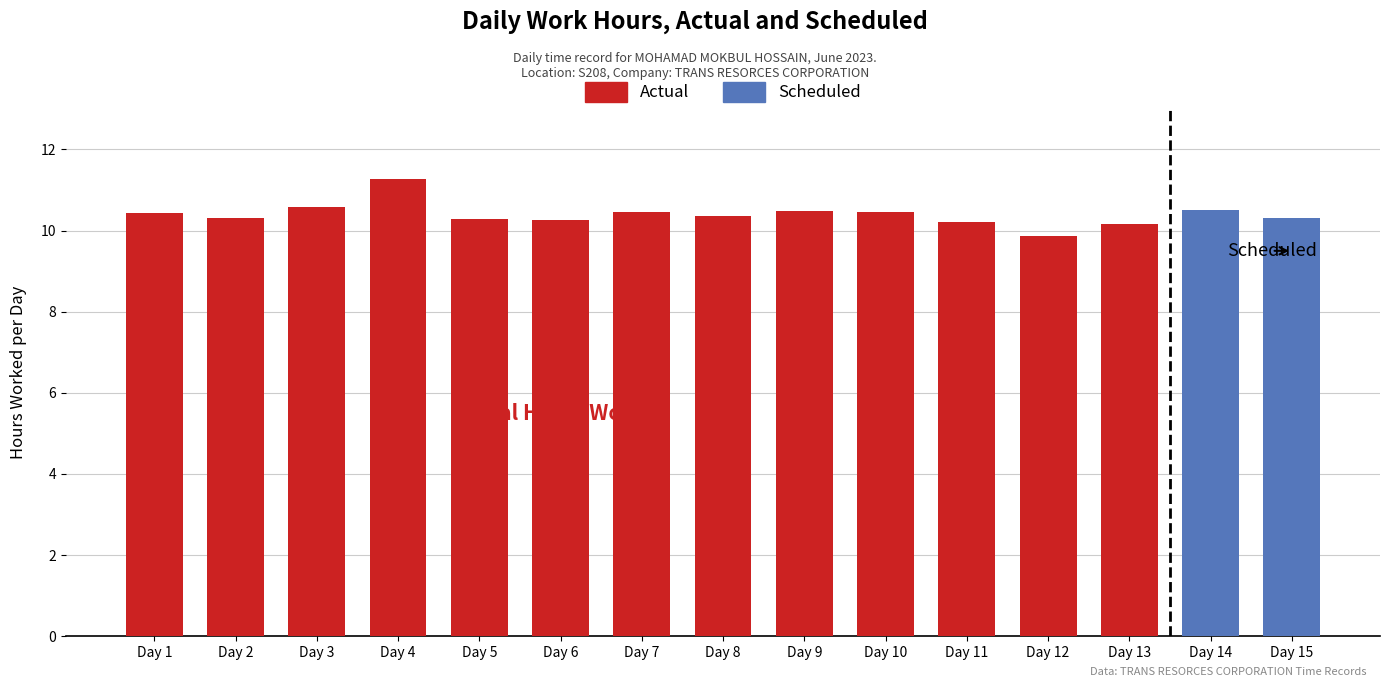

The Actual series shows 13.8 at Day 11. True or false?

False